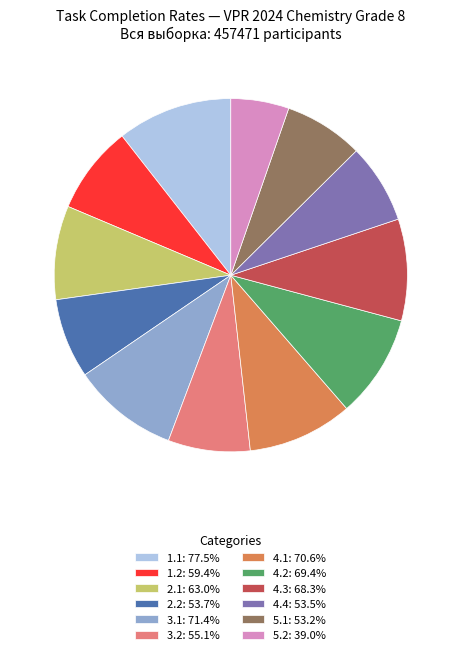

Does 4.2 represent more than half of the total?

No